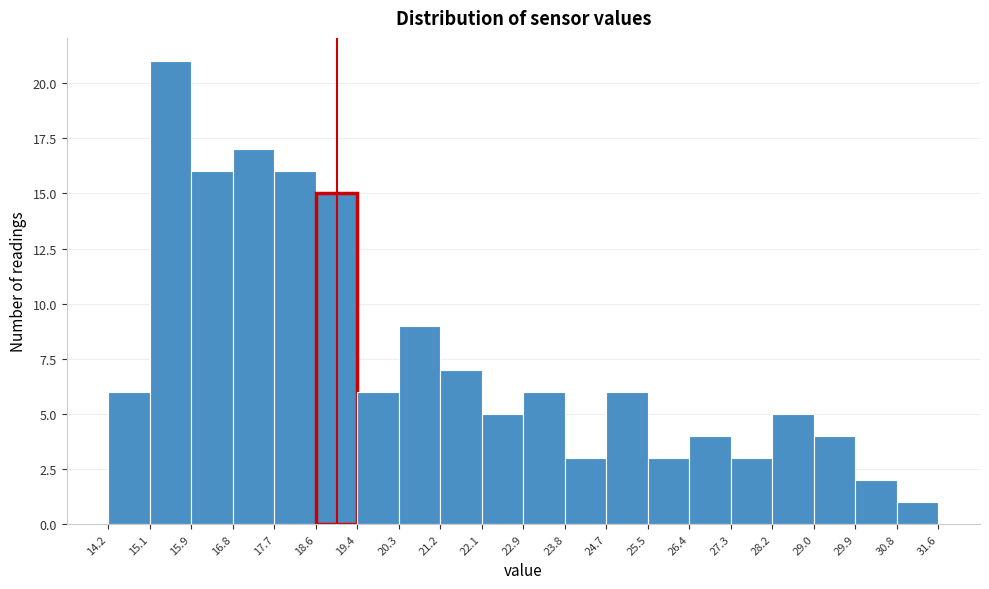

What is the height of the bar covering 15.9 to 16.8 on the x-axis? The values are not printed on the chart, so give them approximately, as read against the axis.

16